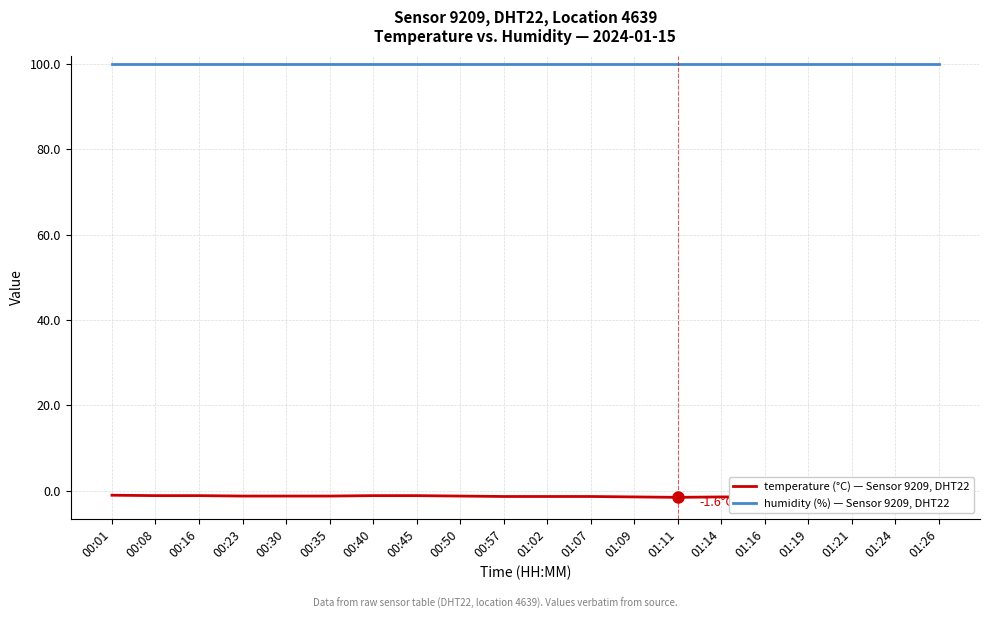

Read the temperature (°C) — Sensor 9209, DHT22 value at 01:09.

-1.5